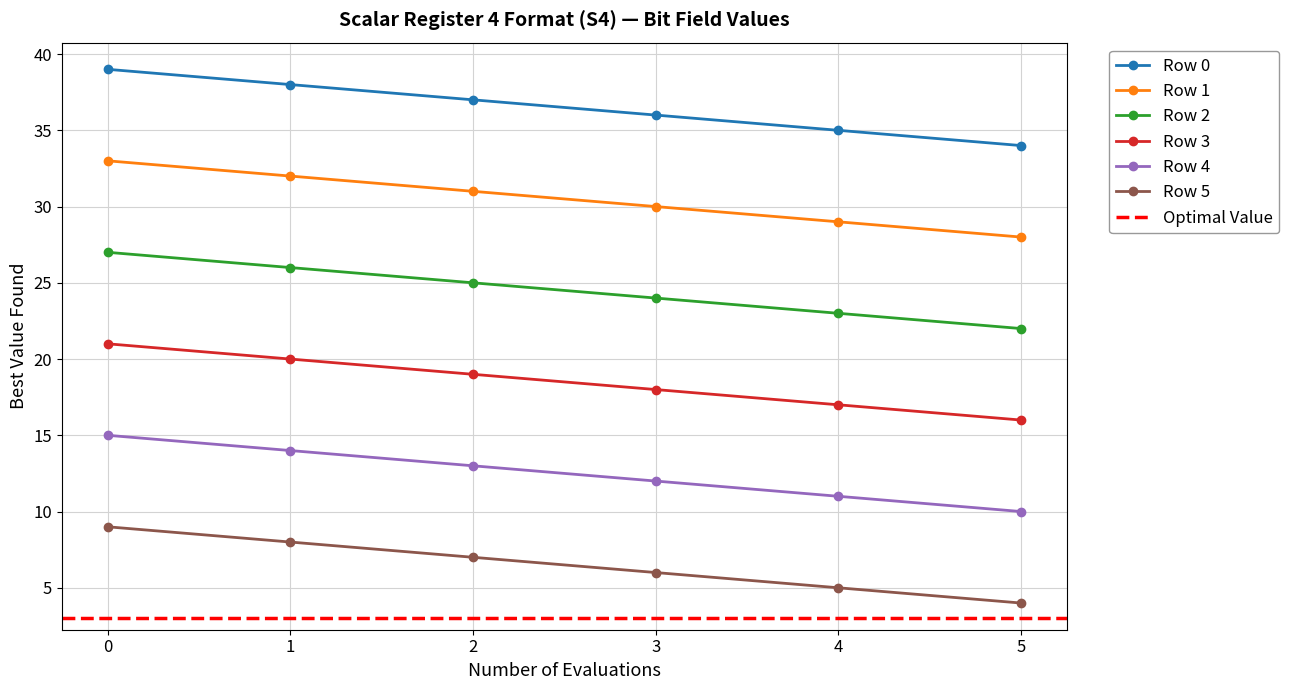

True or false: Row 3 and Row 0 cross at least once.

False